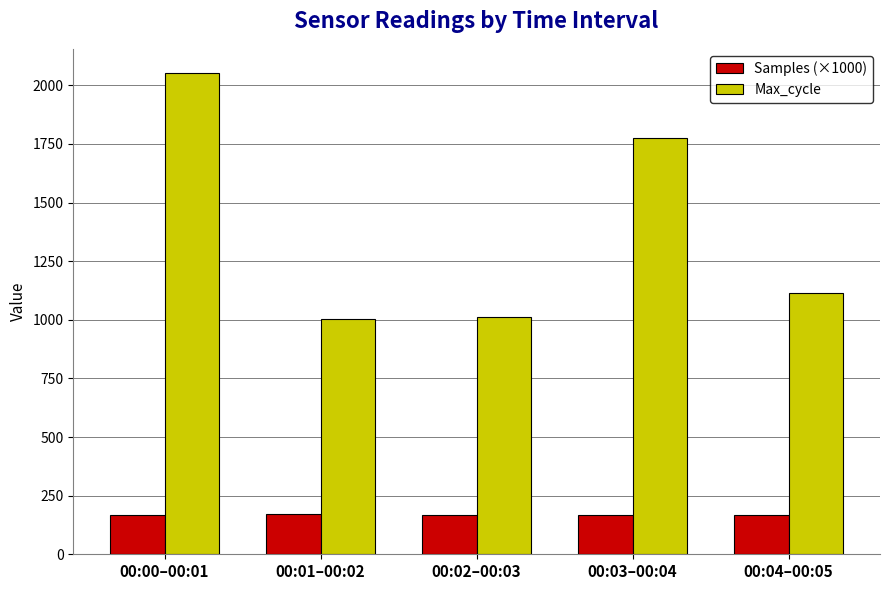

How many bars are there in each group?

2